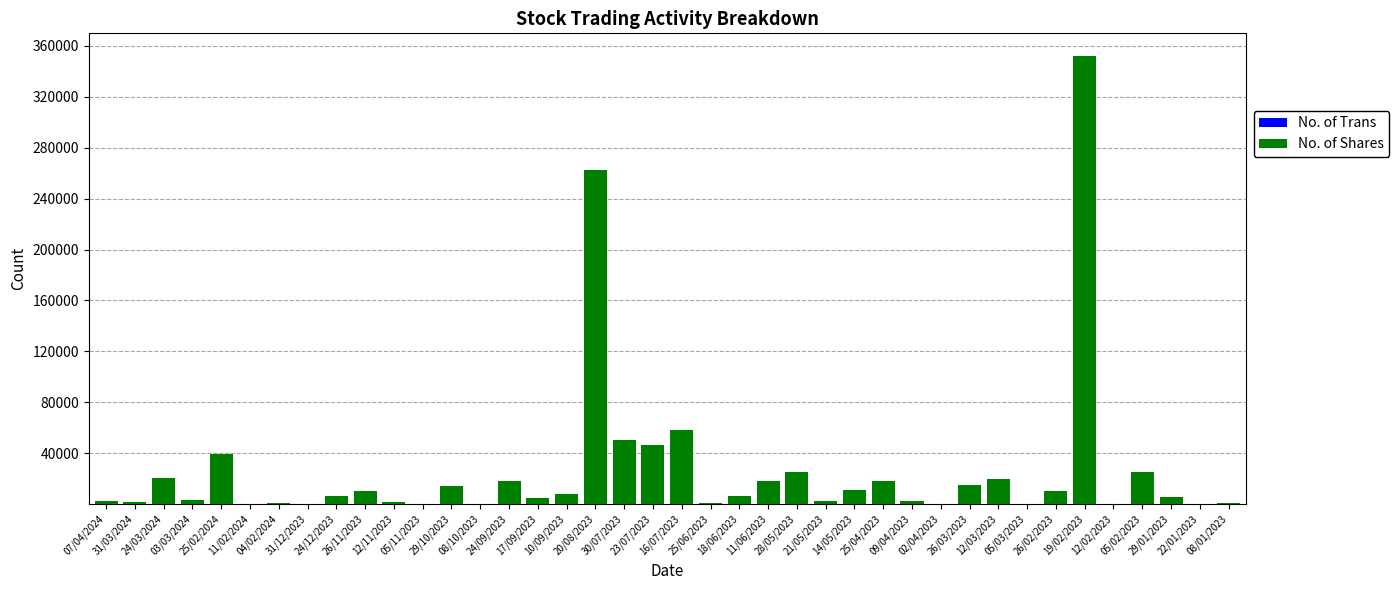

How many data points does each series have?

40